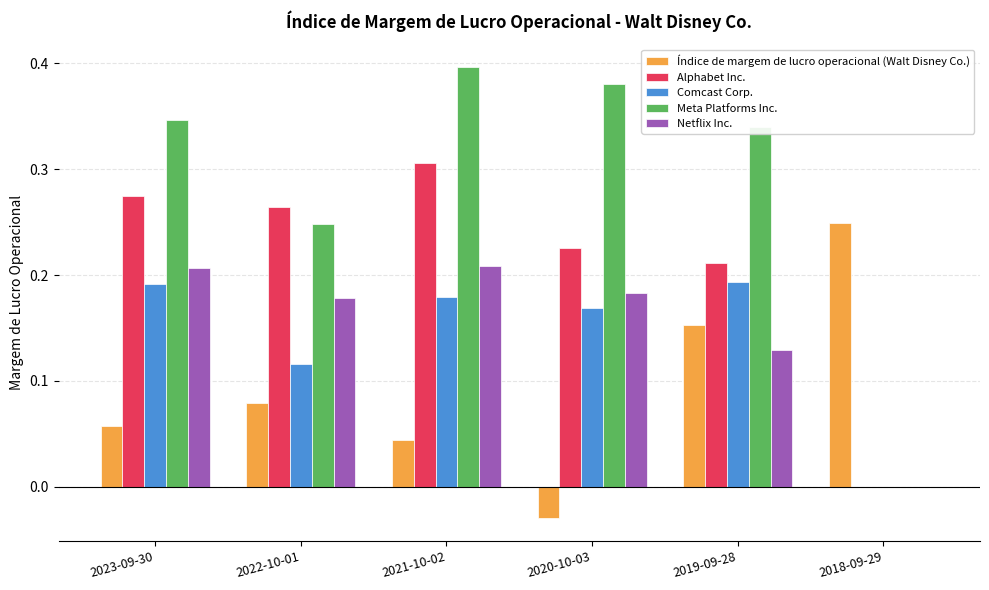

At which label does Alphabet Inc. reach its peak?

2021-10-02